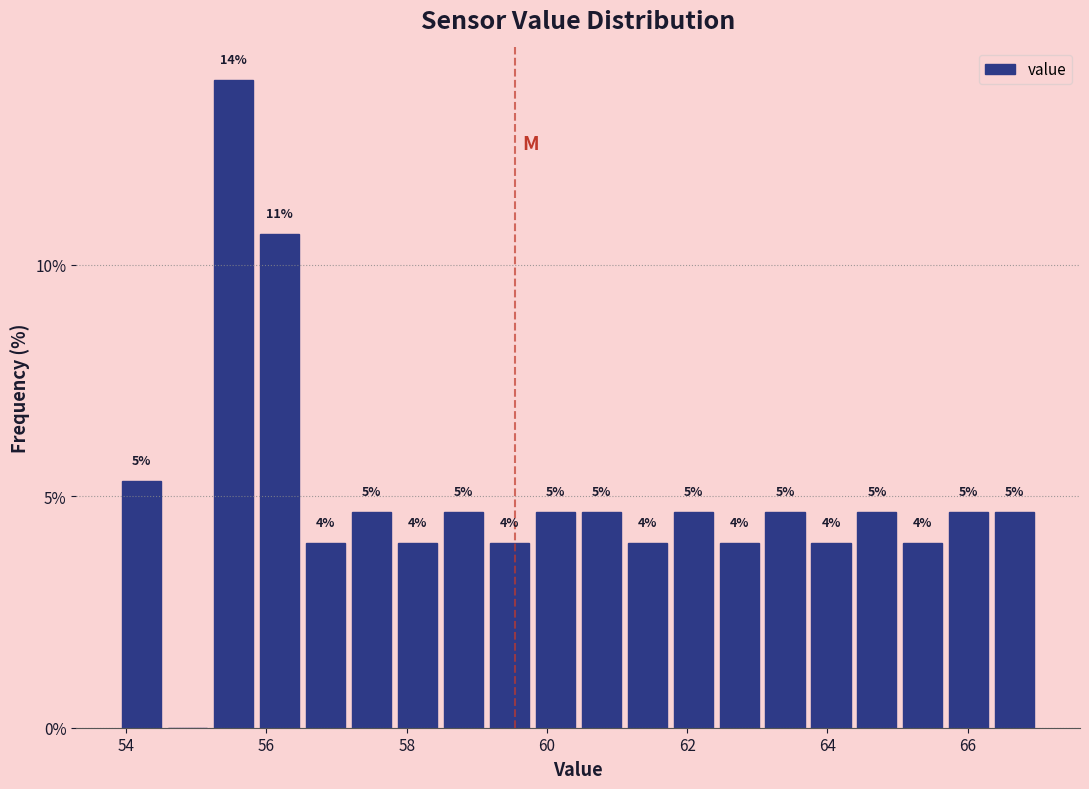

Around what value on the x-axis is the tallest bar? Give the approximate position of its centre, as read against the axis.

55.6